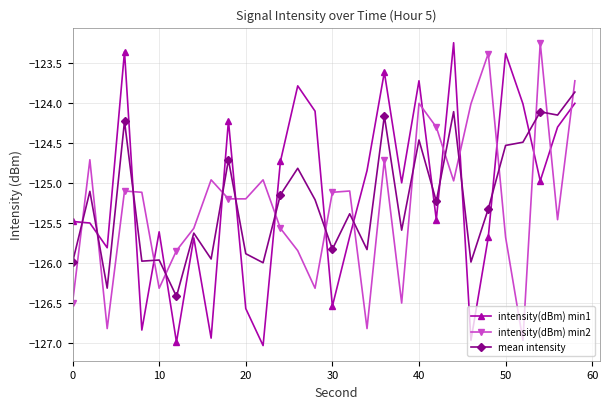

True or false: mean intensity has more than 0 points higher than both neighbors.

True